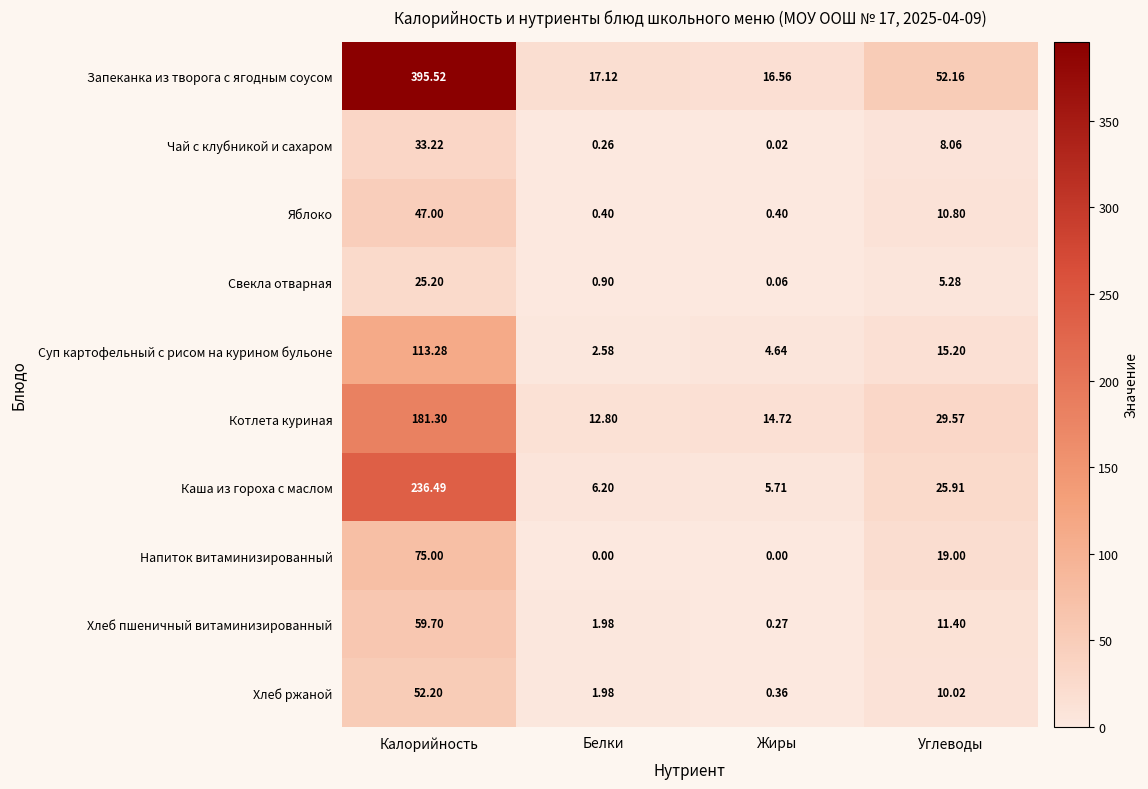

At which label is Каша из гороха с маслом closest to 121?

Углеводы